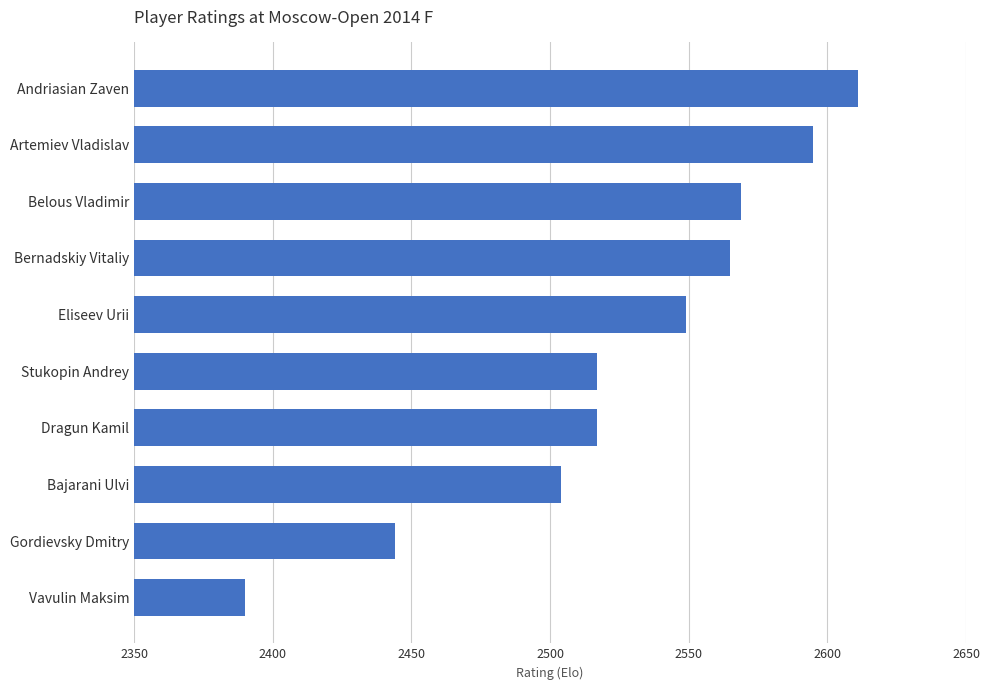

At which category does the chart reach its peak across all series?

Andriasian Zaven